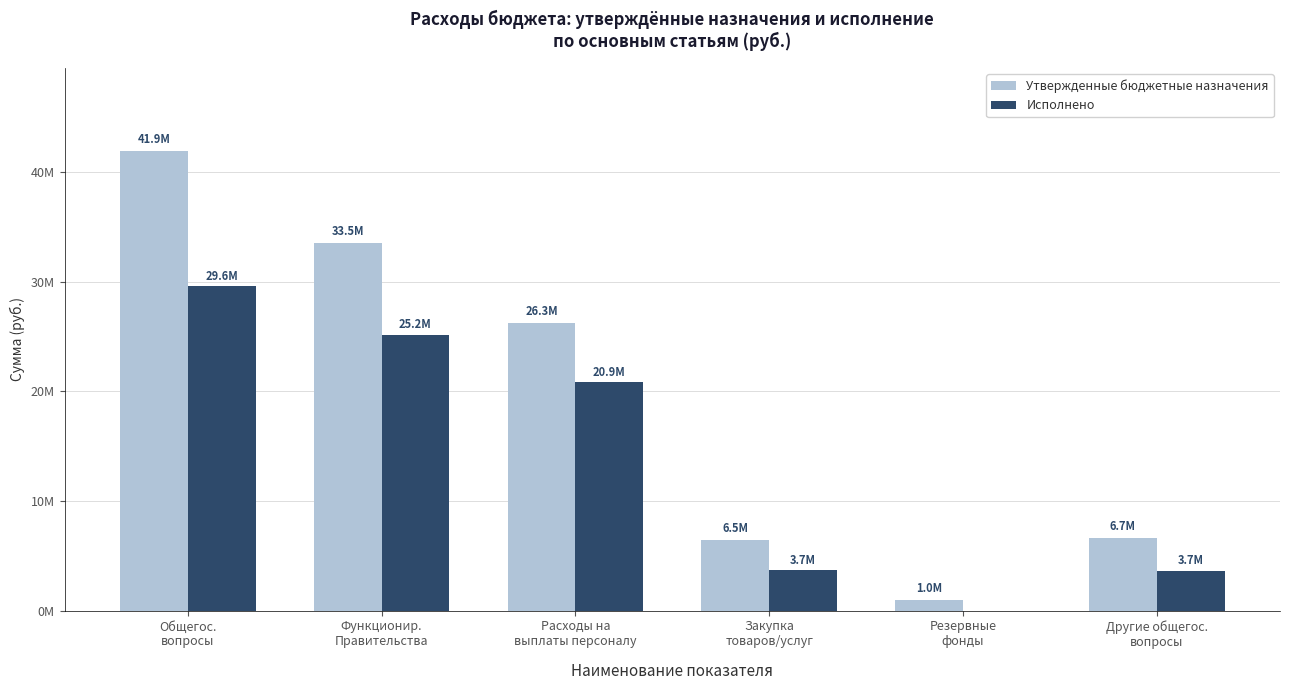

Are the bars horizontal?

No